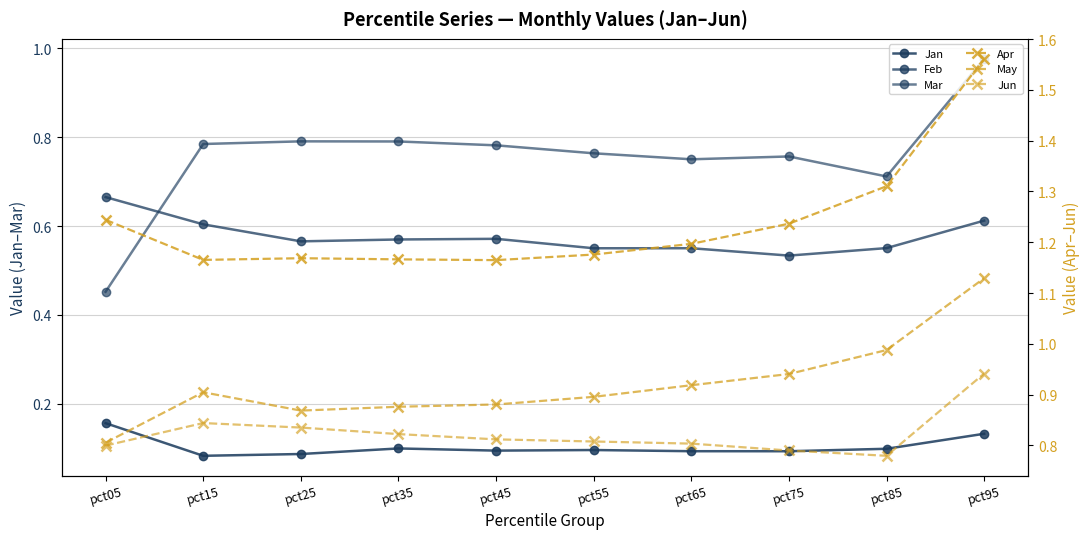

What is the maximum value for May?

1.1